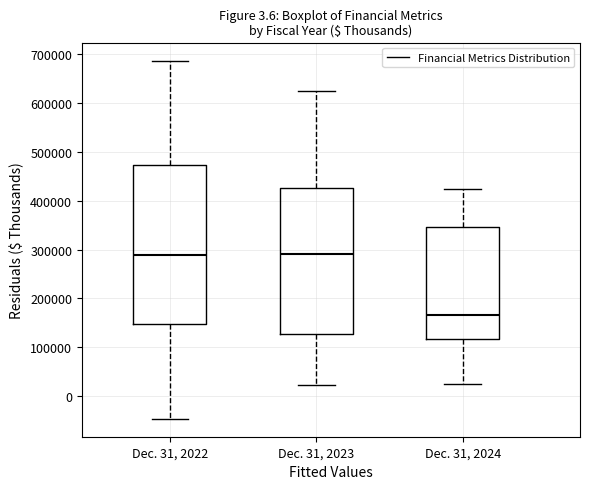

Which box is the tallest, from its lower edge to its upper edge?

Dec. 31, 2022